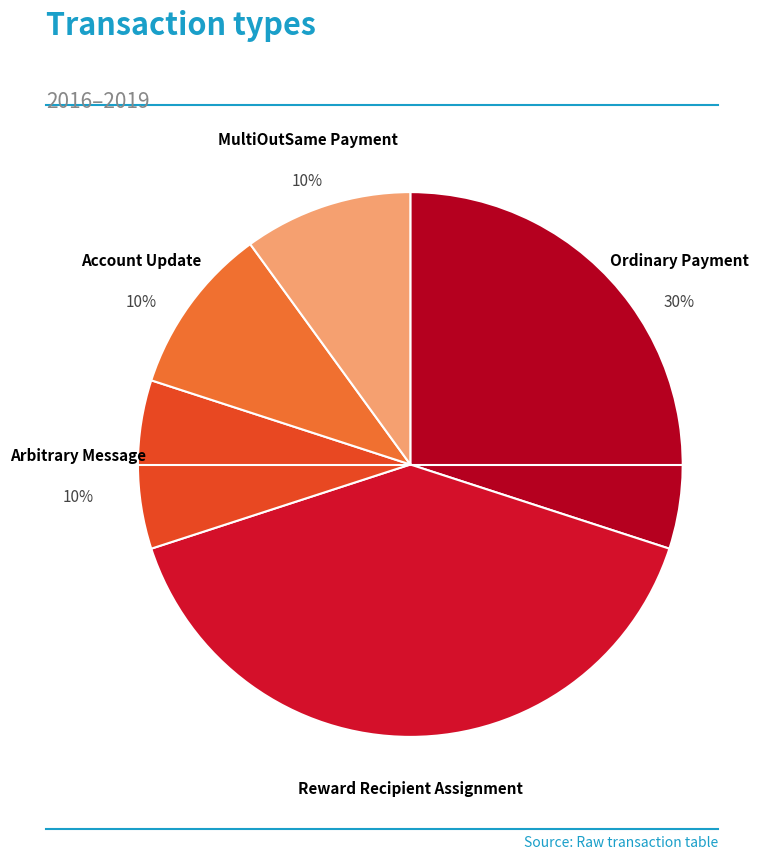

What is the largest slice in the pie chart?

Reward Recipient Assignment